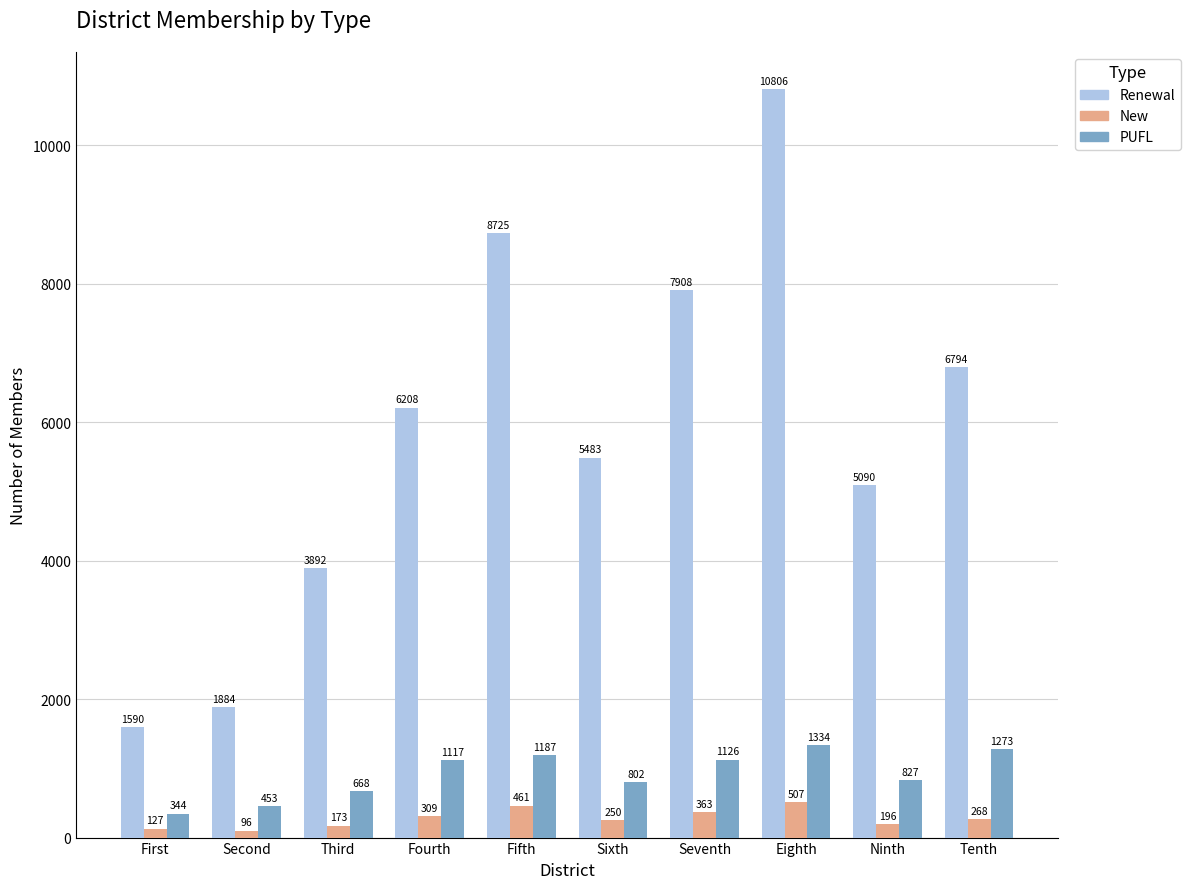

Is it true that New equals 268 at Tenth?

True